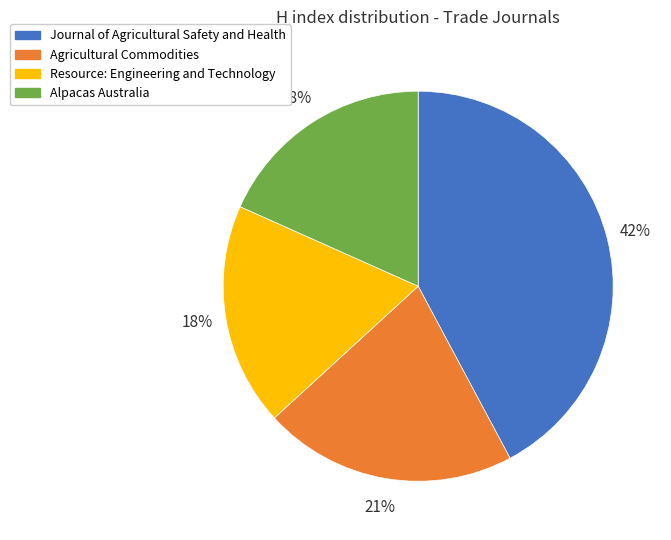

Do Journal of Agricultural Safety and Health and Resource: Engineering and Technology together represent more than half of the pie?

Yes